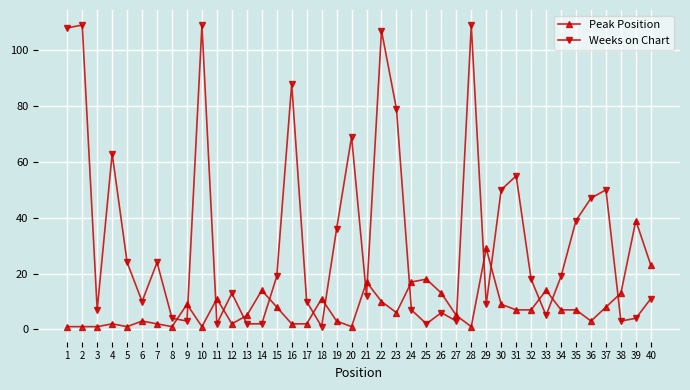

What is the value of the Weeks on Chart point at the 25th from the left?

2